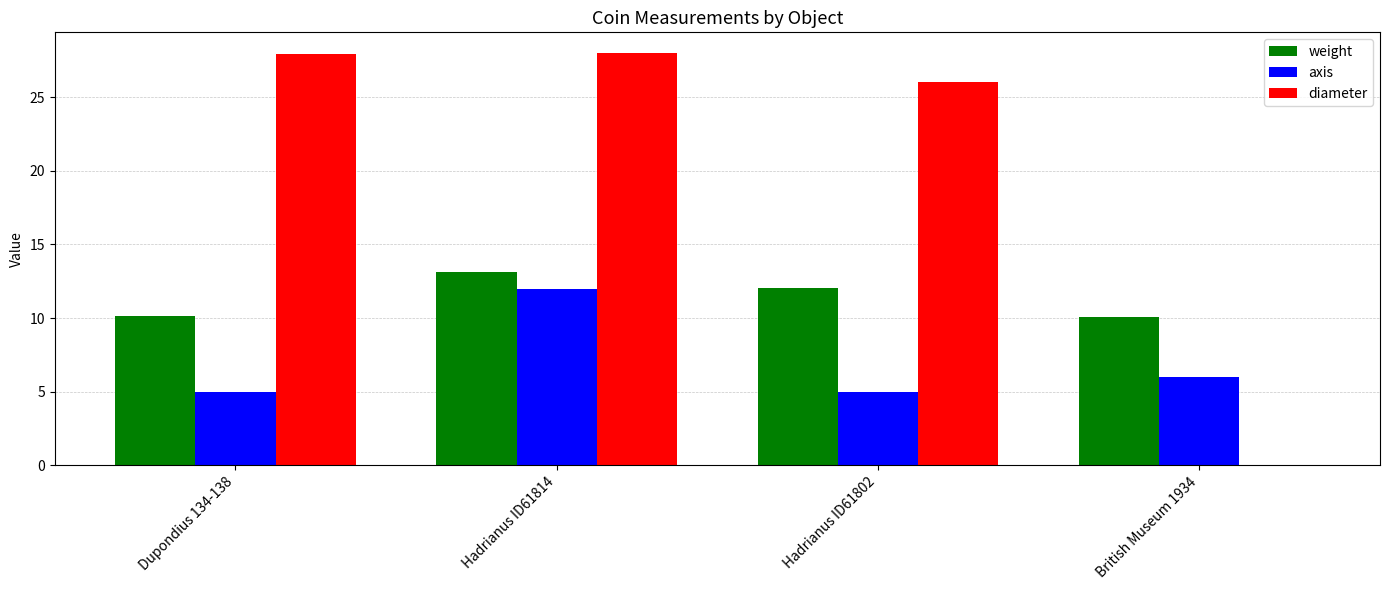

The value of diameter at Hadrianus ID61814 is 28.0. True or false?

True